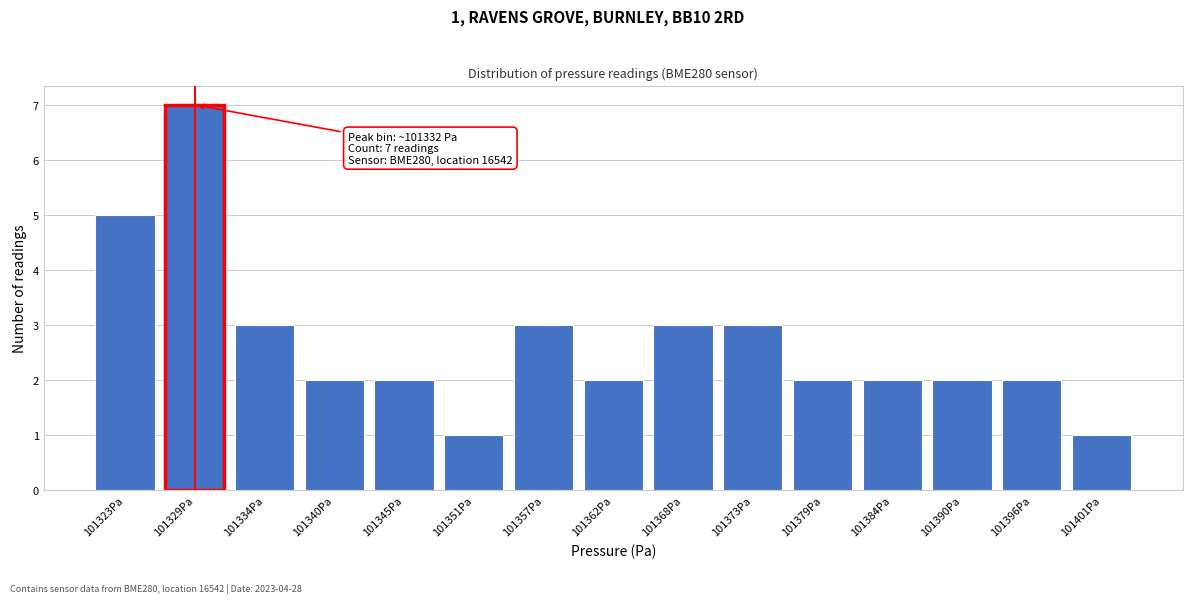

Reading right to left, transcribe all the data shown in this chart.

1	2	2	2	2	3	3	2	3	1	2	2	3	7	5